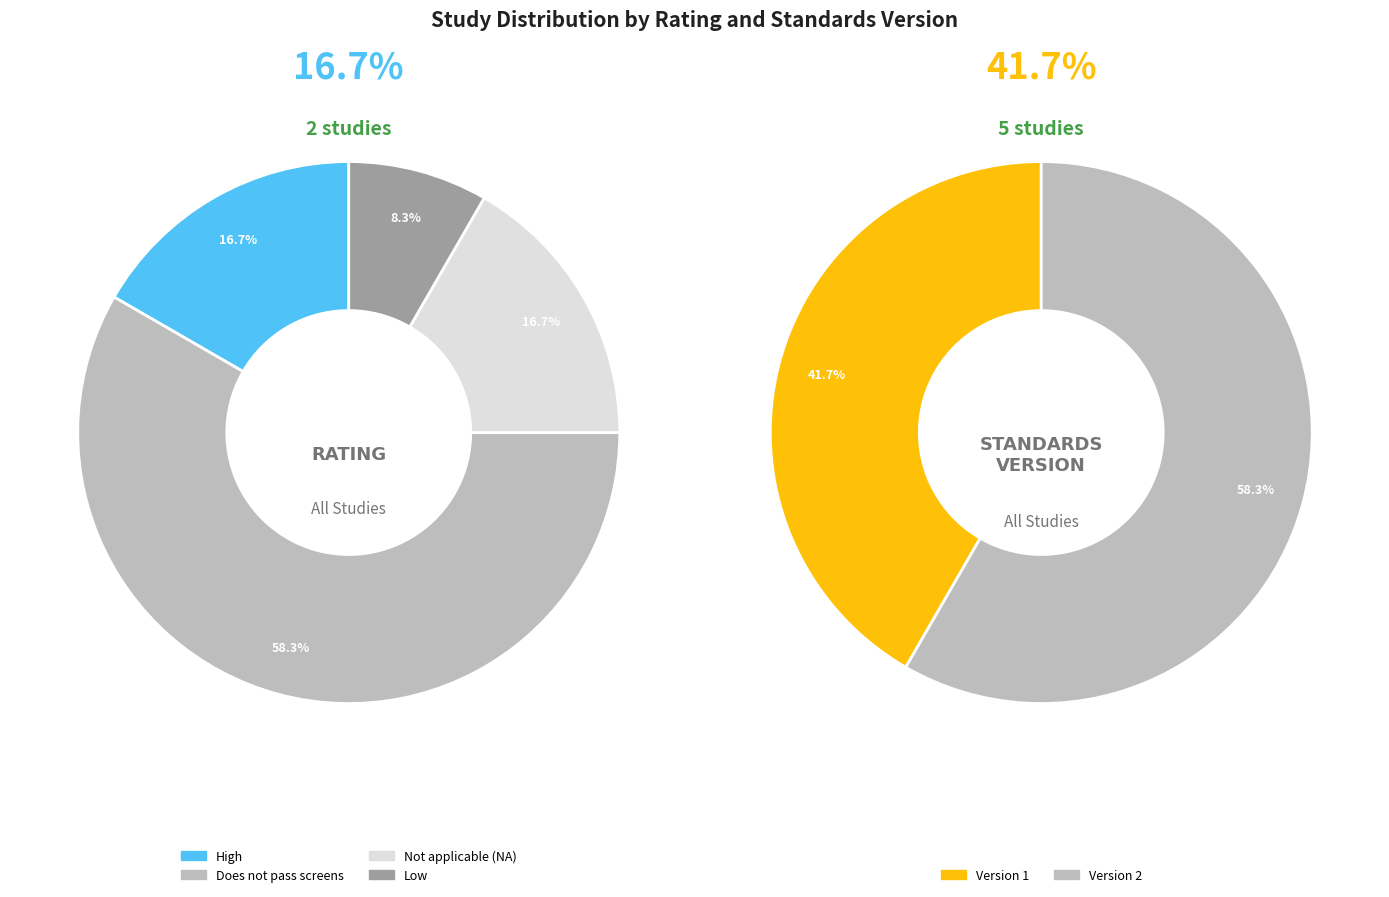

What percentage is the Not applicable (NA) slice, to the nearest percent?

17%